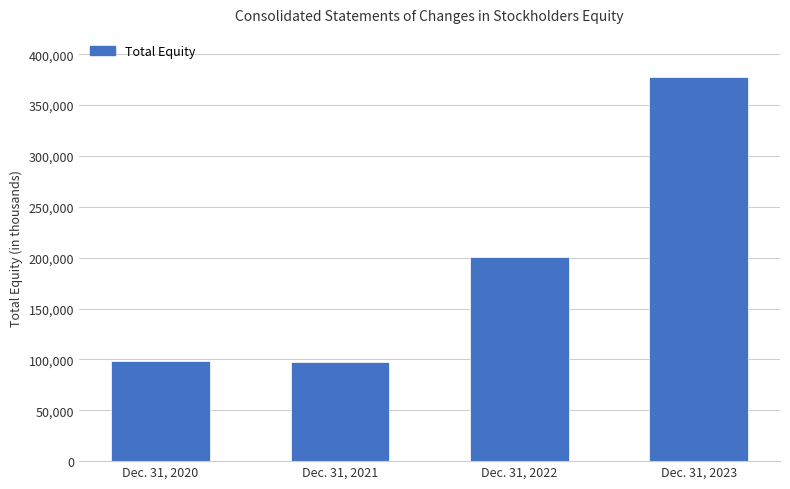

Is it true that the value at Dec. 31, 2023 is 103520?

False